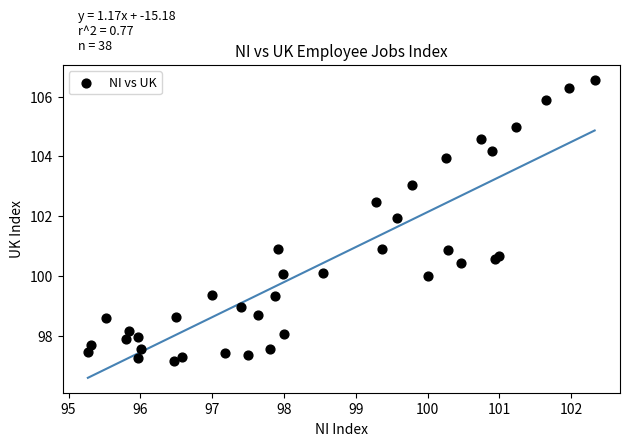

What is the range of Y values (max minus min)?

9.4